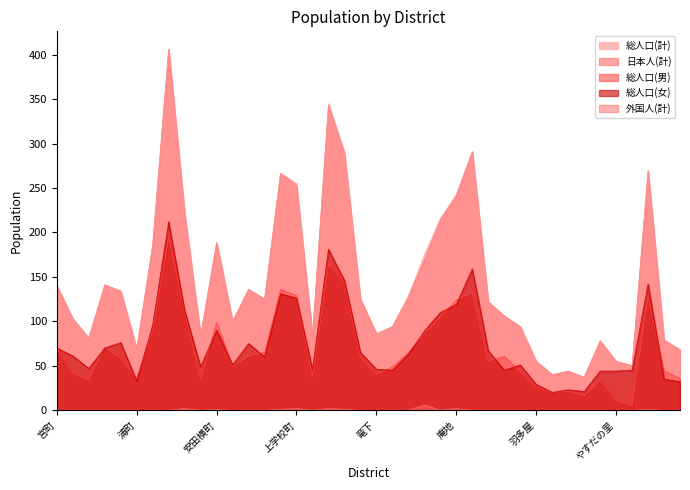

What are all the series names shown in the legend?

総人口(計), 日本人(計), 総人口(男), 総人口(女), 外国人(計)